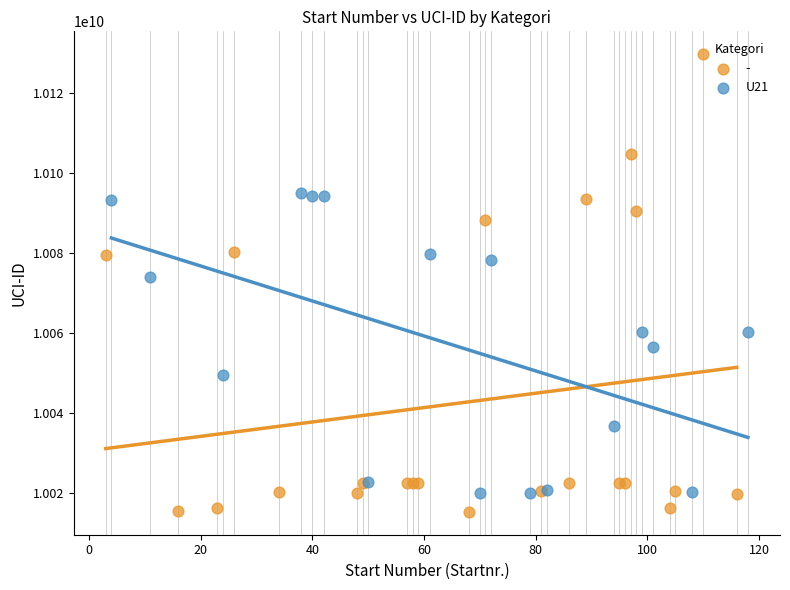

Which series has the widest spread of Y values?

-